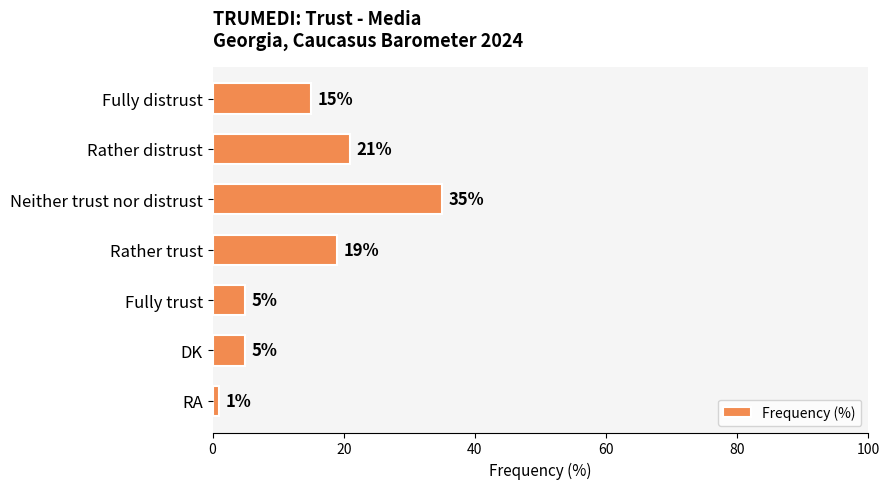

What is the difference between the maximum and minimum values?

34